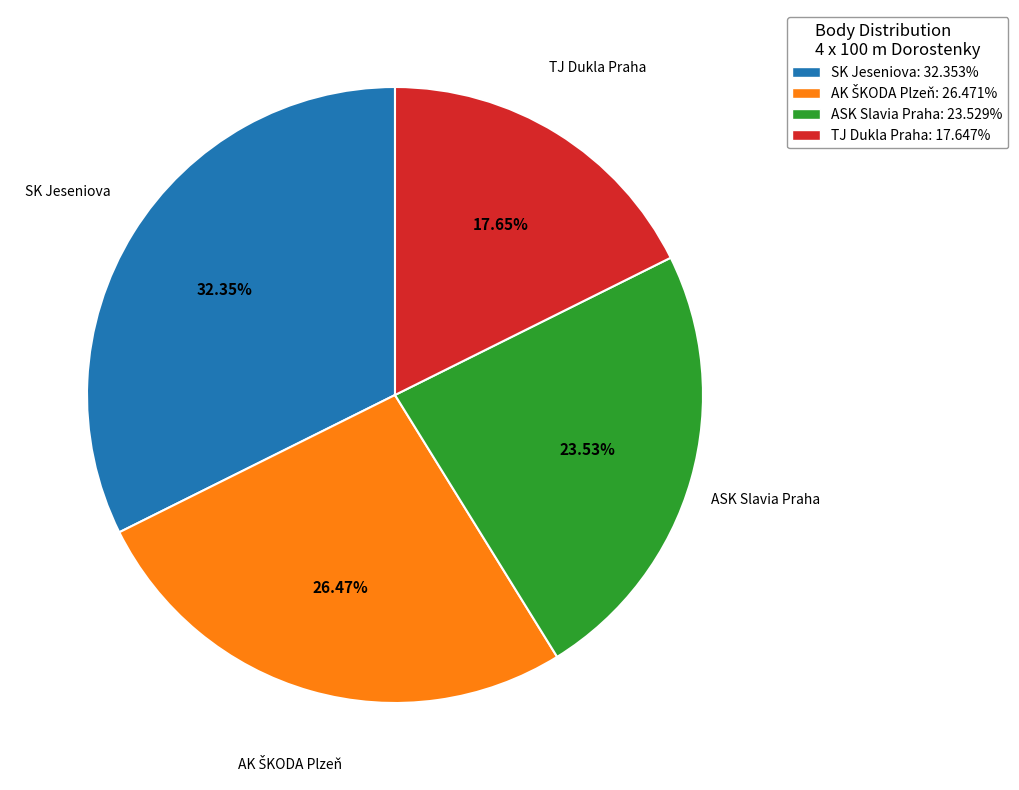

Which slice is the largest?

SK Jeseniova